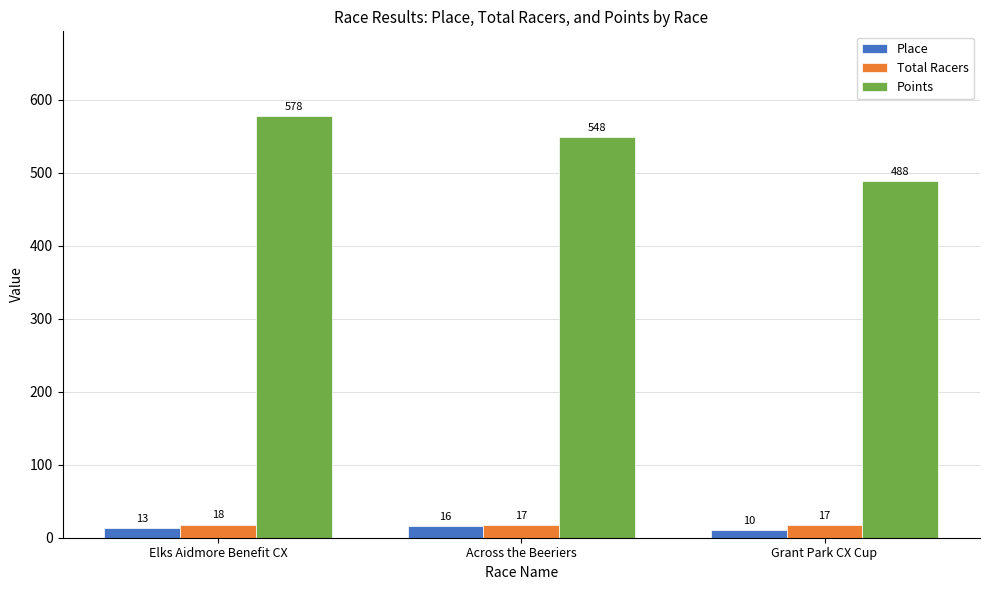

Which series has the largest range (max minus min)?

Points